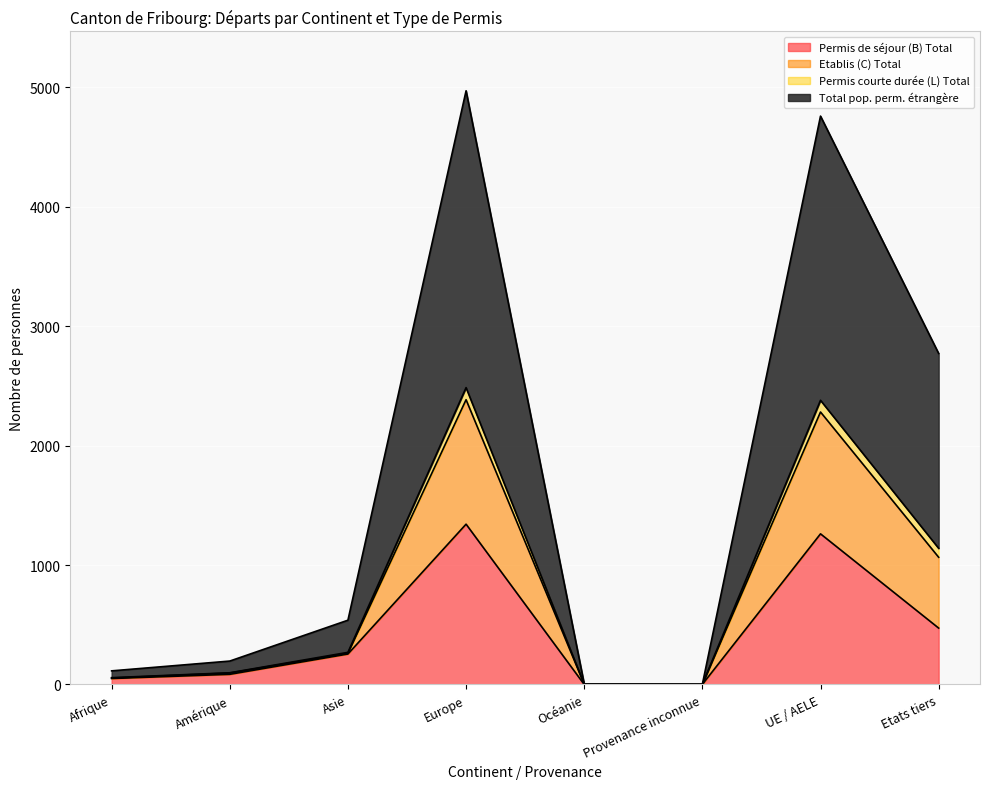

What is the label of the 4th point from the left?

Europe